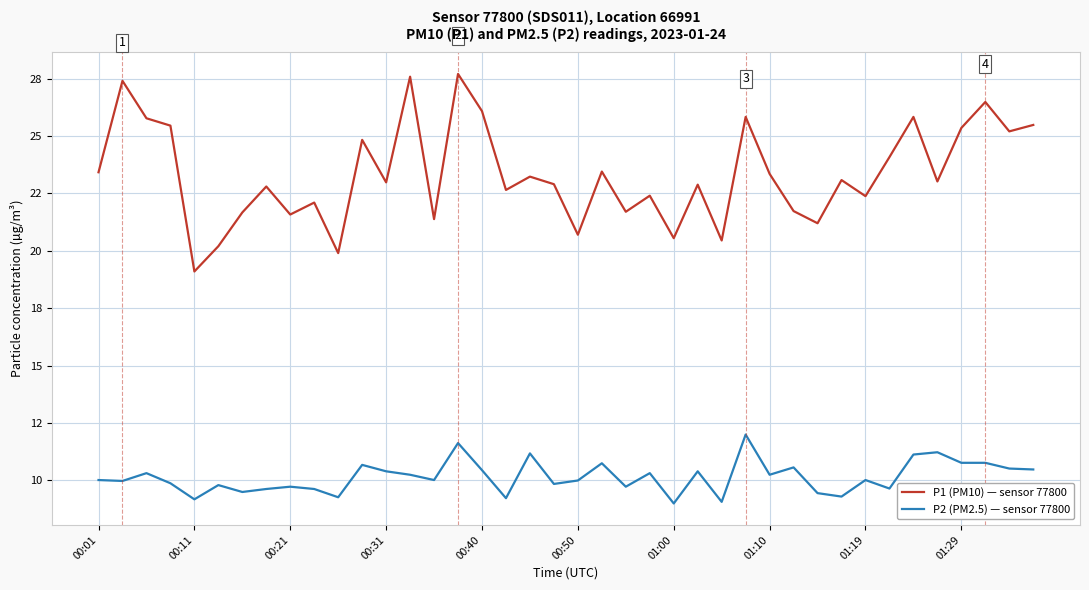

Is this an area chart (filled region under the line)?

No